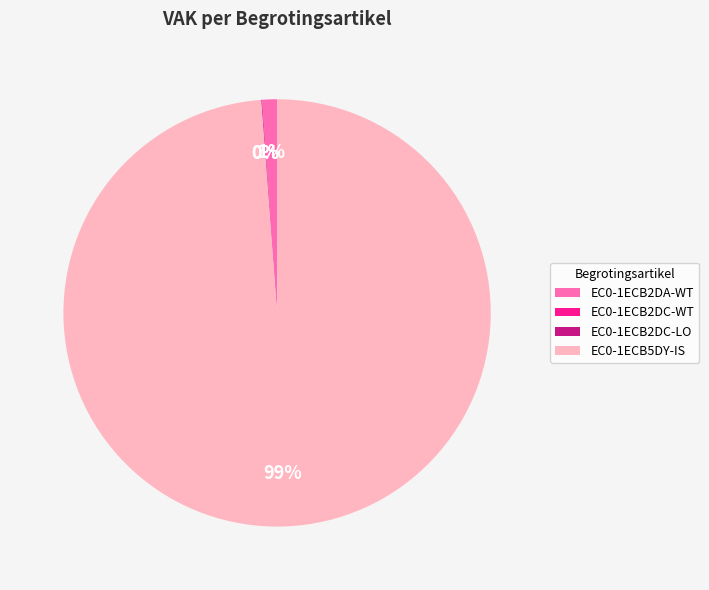

To the nearest percent, what percentage of the pie is EC0-1ECB5DY-IS?

99%